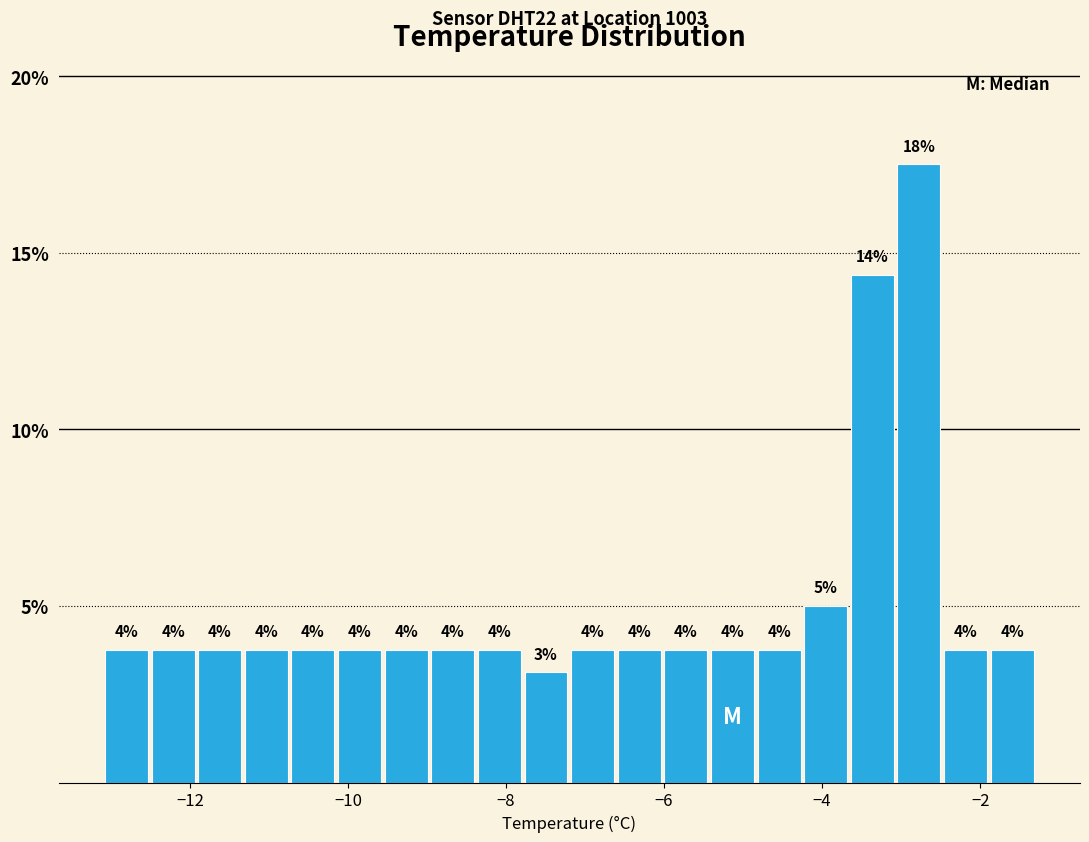

Around what value on the x-axis is the tallest bar? Give the approximate position of its centre, as read against the axis.

-2.8